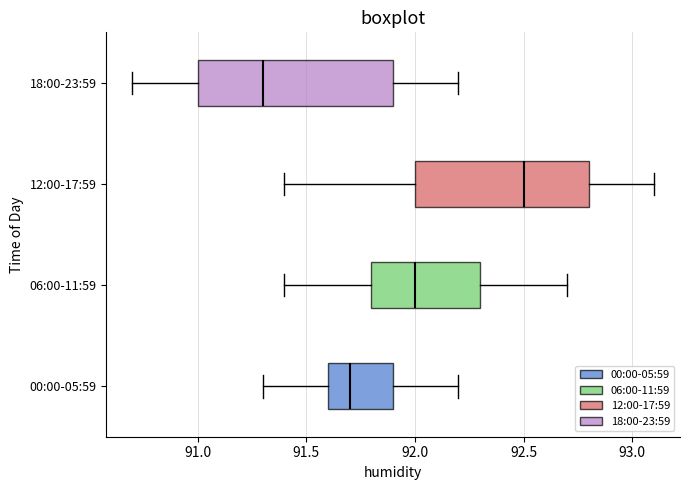

Which box has the furthest to the left median line?

18:00-23:59